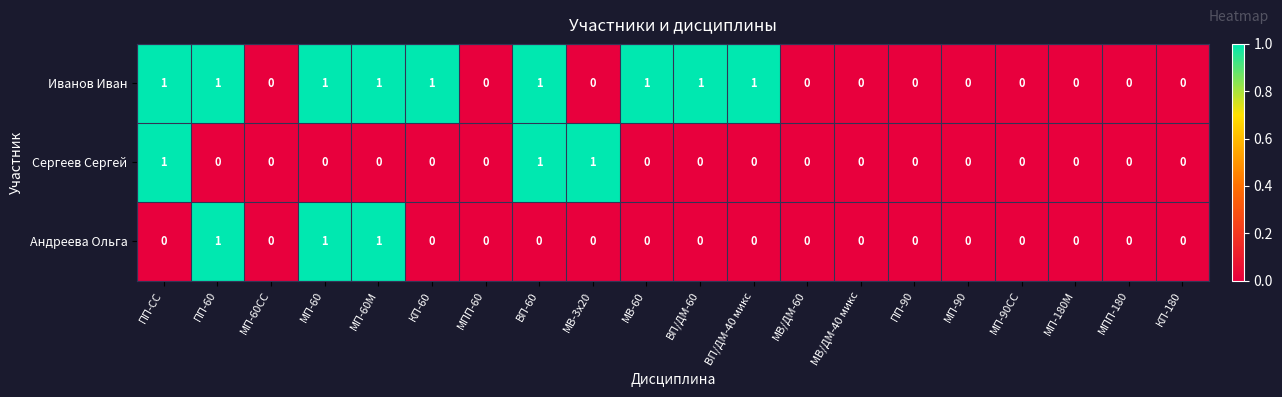

What is the total value across all series at МВ-60?

1